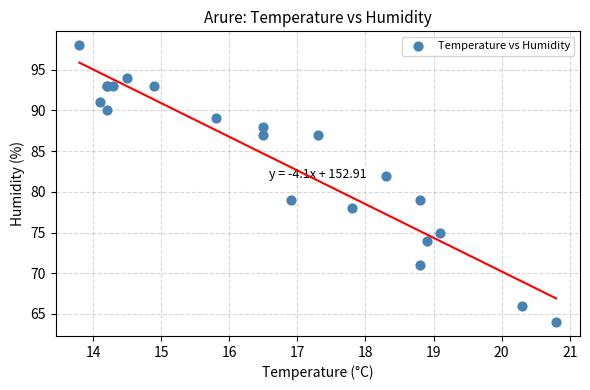

What Y value in the scatter plot is closest to 81?

82